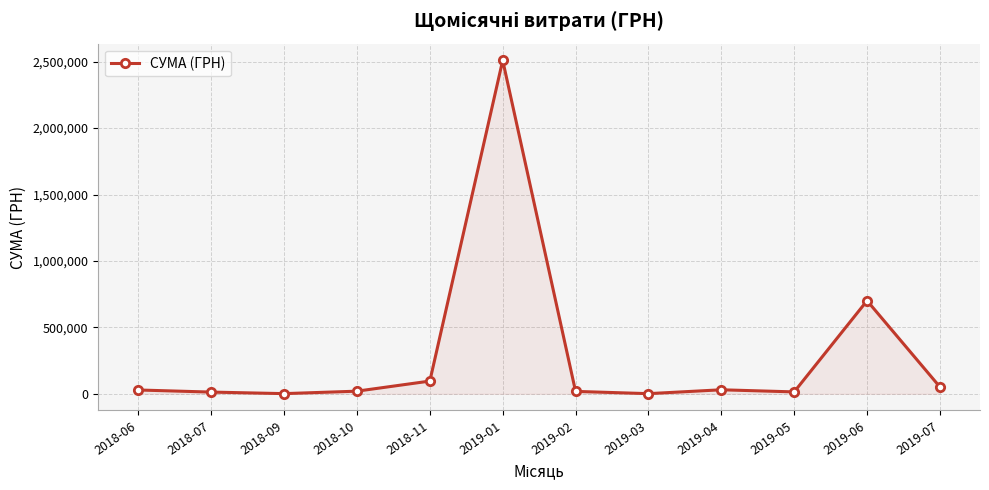

Which has a higher value, 2018-09 or 2018-06?

2018-06